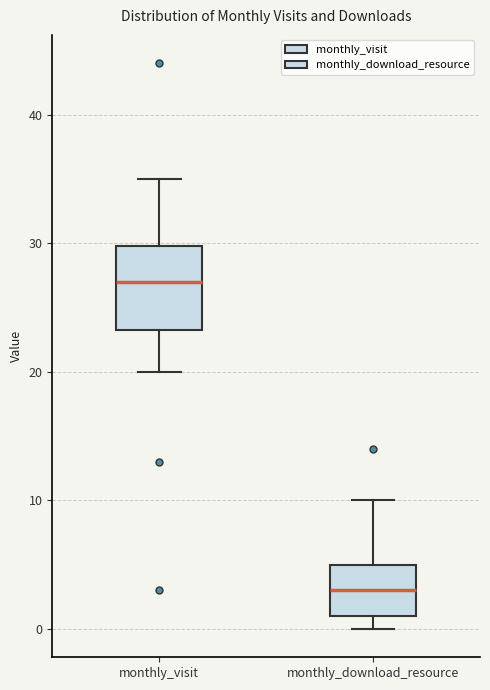

Where does the upper whisker of the box for monthly_visit end on the y-axis? The values are not printed on the chart, so give them approximately, as read against the axis.

35